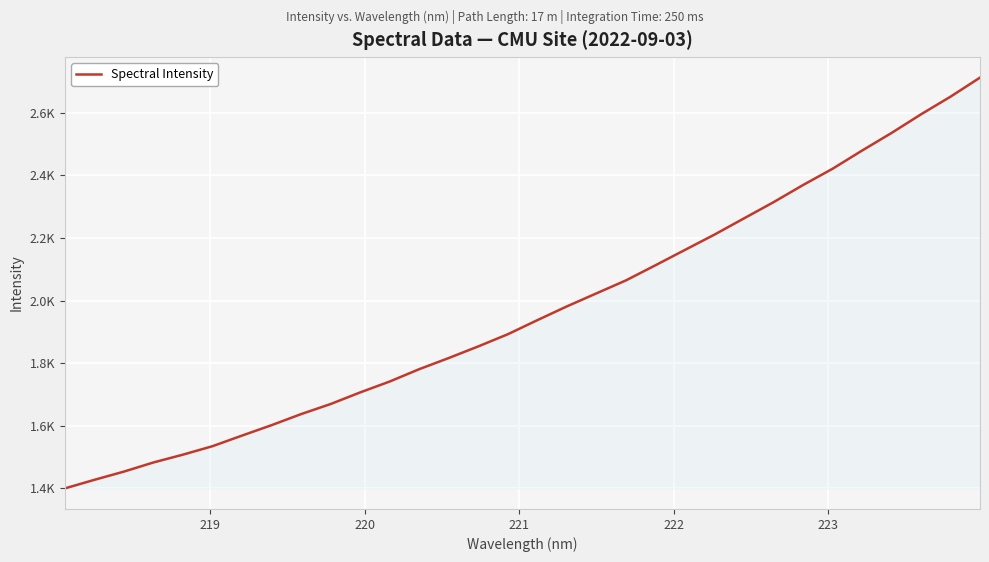

Is this an area chart (filled region under the line)?

Yes